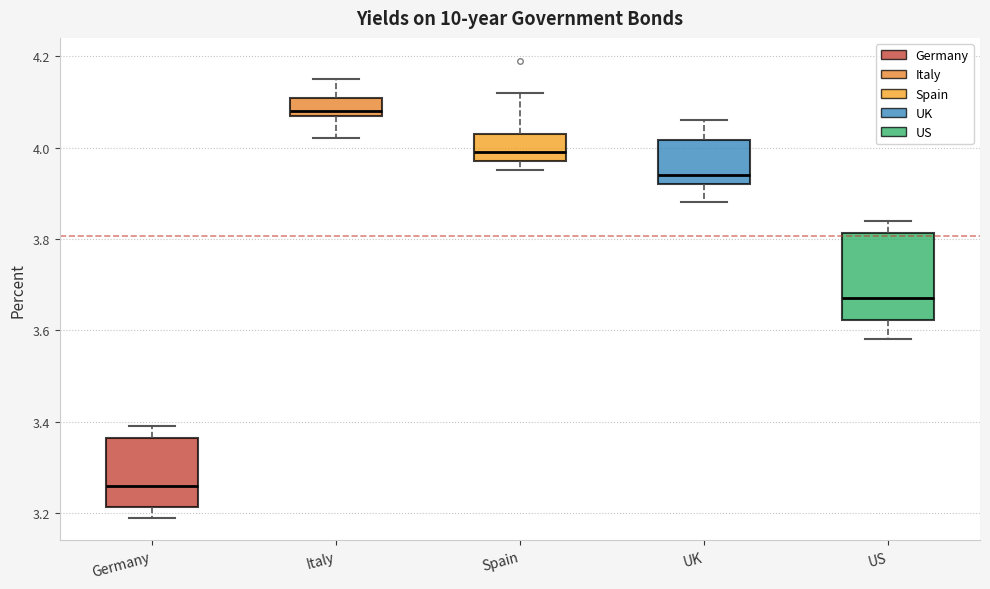

Reading left to right, read every box against the y-axis: the position of its median line, the range the box covers, and the ends of its whiskers. The values are not printed on the chart, so give them approximately, as read against the axis.

Germany: median 3.26, box 3.22 to 3.36, whiskers 3.20 to 3.40
Italy: median 4.08 (just above the box's lower edge), box 4.08 to 4.10, whiskers 4.02 to 4.16
Spain: median 4.00, box 3.98 to 4.04, whiskers 3.96 to 4.12
UK: median 3.94, box 3.92 to 4.02, whiskers 3.88 to 4.06
US: median 3.68, box 3.62 to 3.82, whiskers 3.58 to 3.84